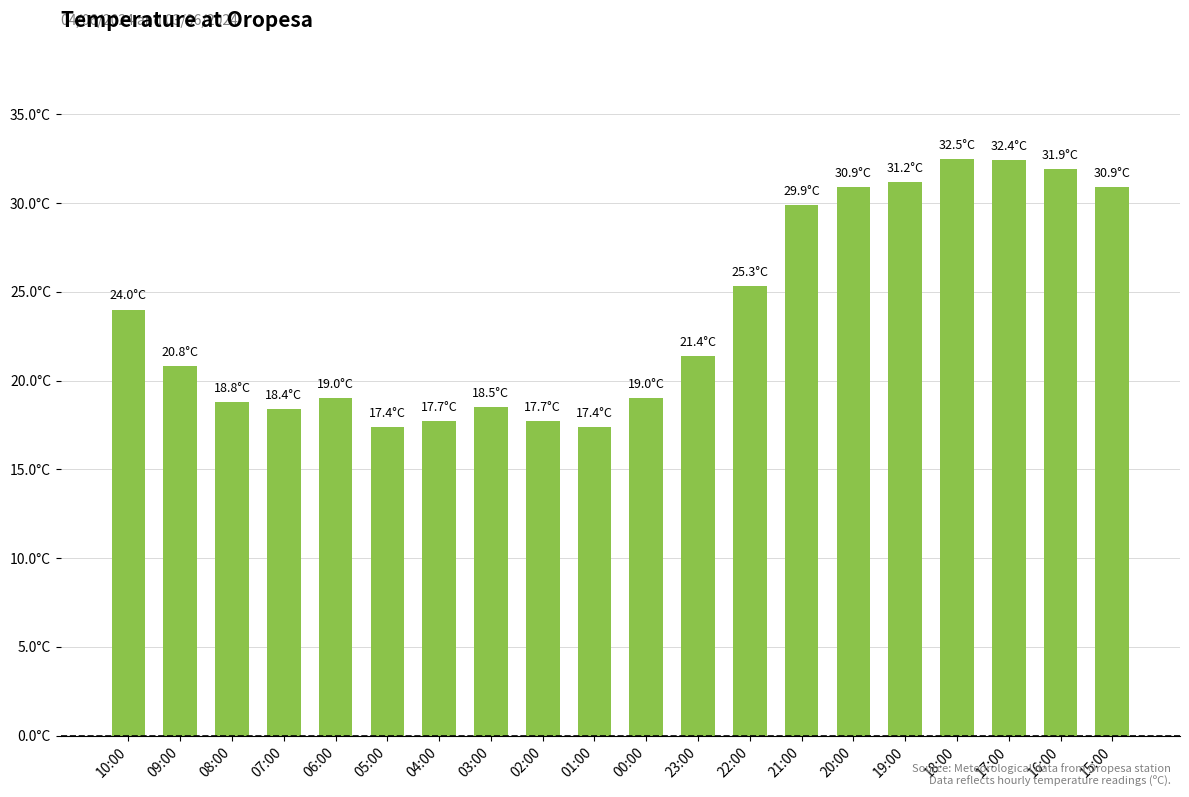

At which category does the chart reach its minimum across all series?

05:00